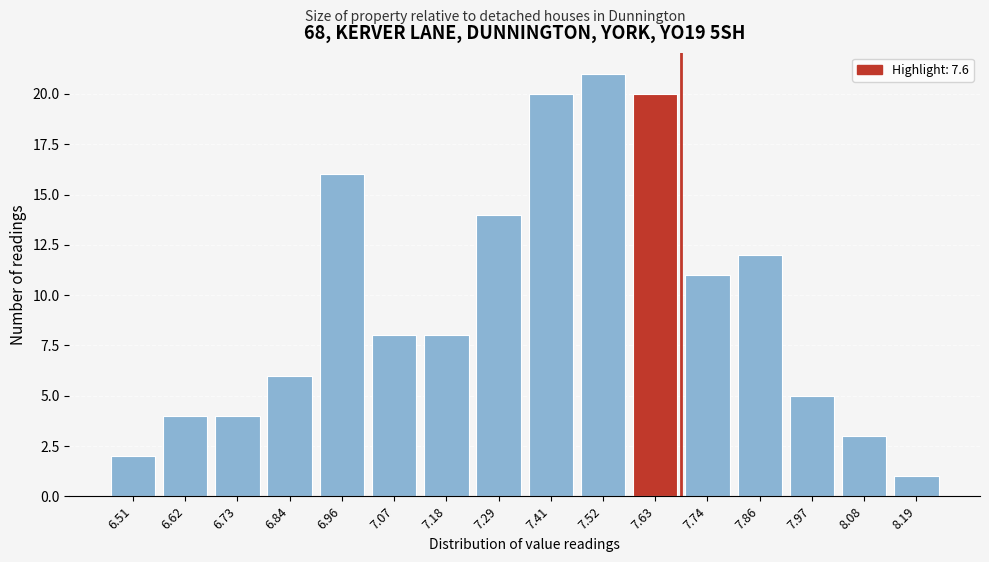

Reading left to right, what are all the values shown in this chart?

6.51=2	6.62=4	6.73=4	6.84=6	6.96=16	7.07=8	7.18=8	7.29=14	7.41=20	7.52=21	7.63=20	7.74=11	7.86=12	7.97=5	8.08=3	8.19=1